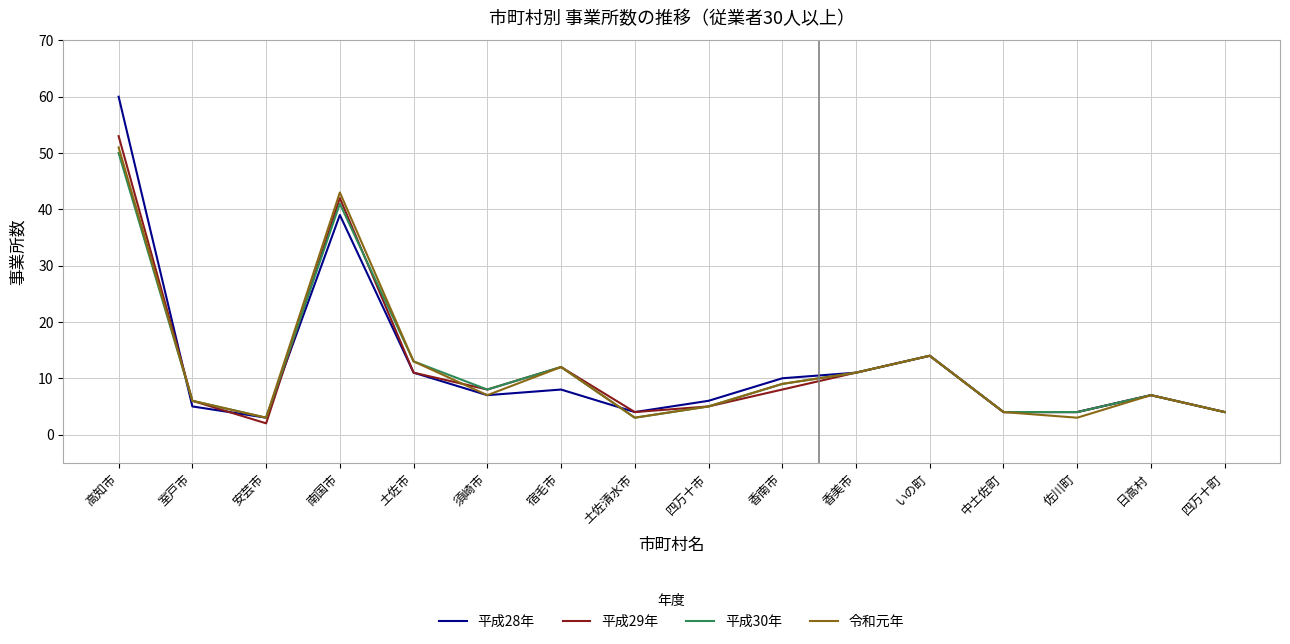

Which series has the largest range (max minus min)?

平成28年